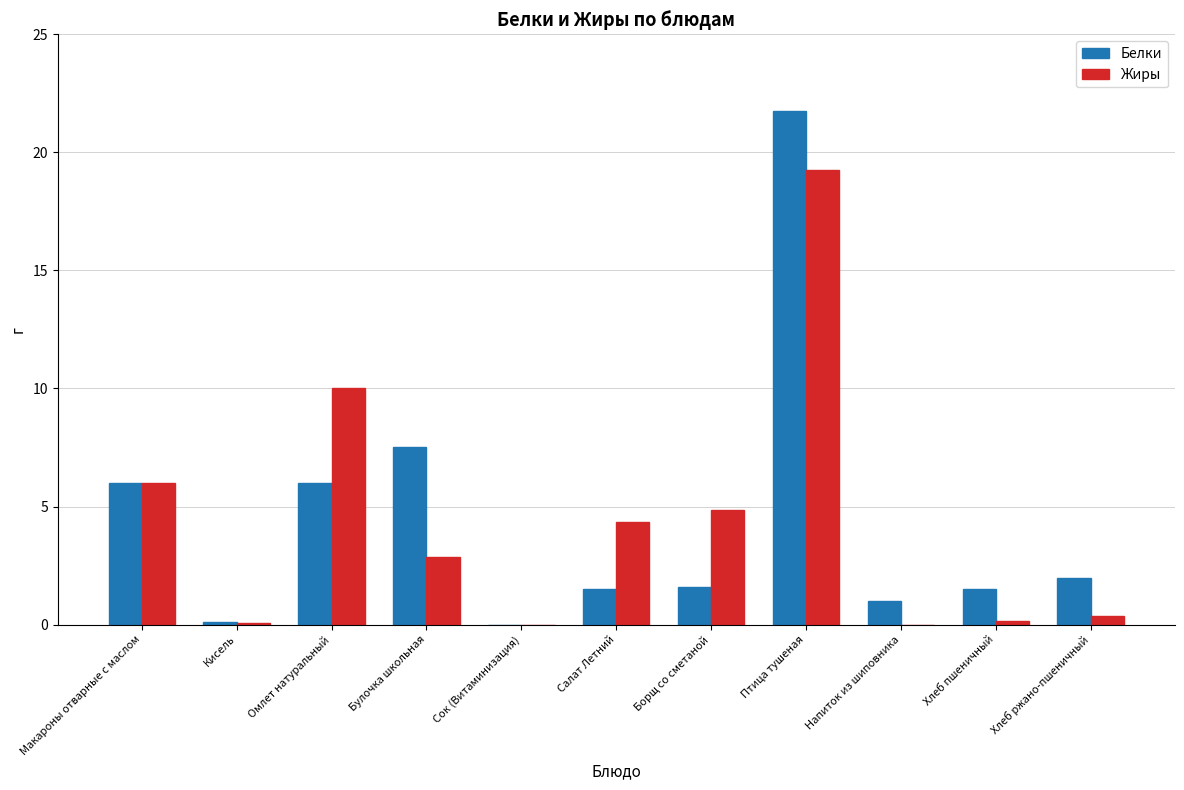

The value of Жиры at Сок (Витаминизация) is 0.0. True or false?

True